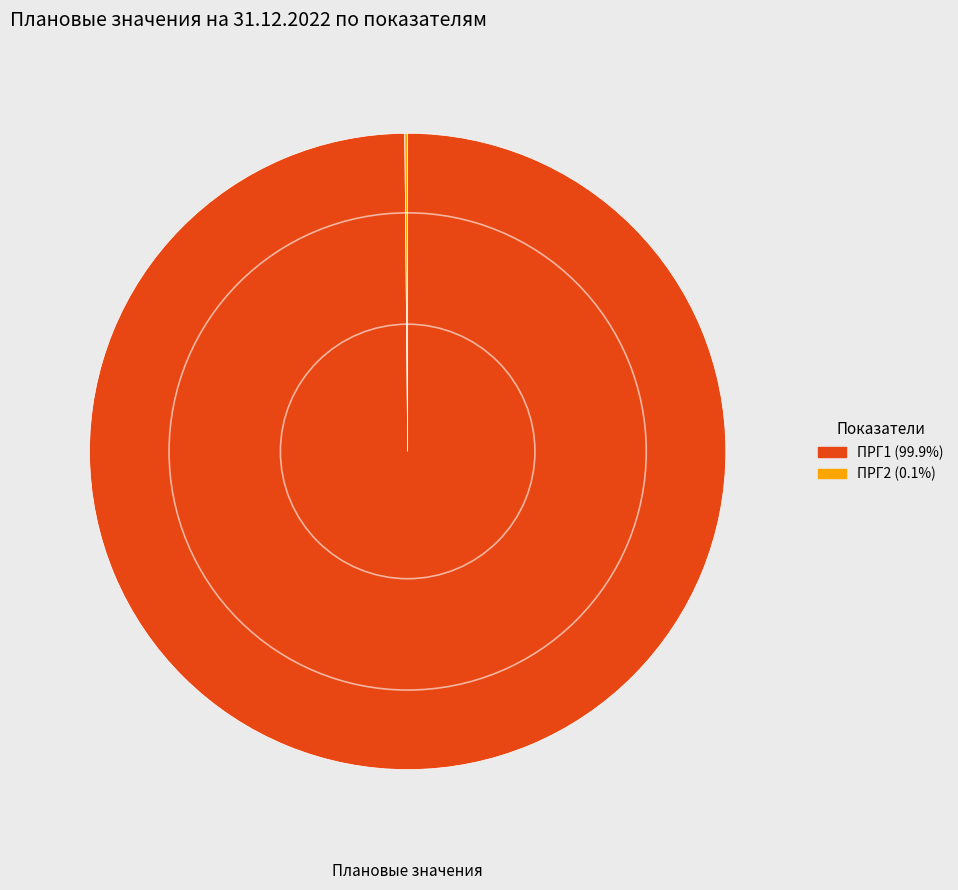

Is there any slice that represents more than half of the pie?

Yes